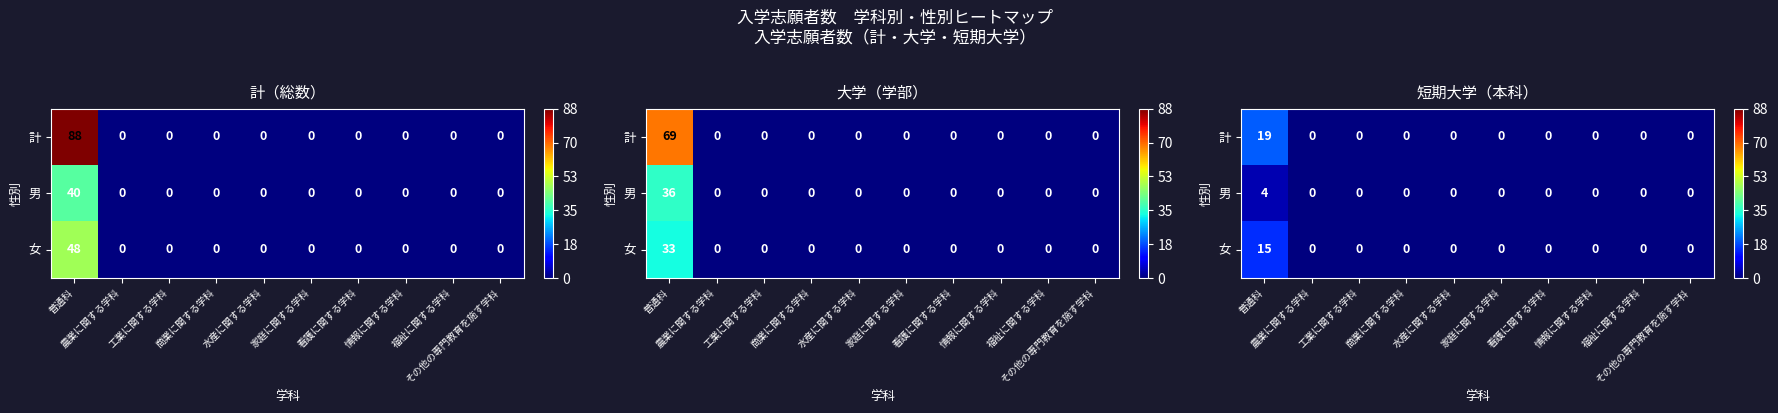

How many series are shown in this chart?

3